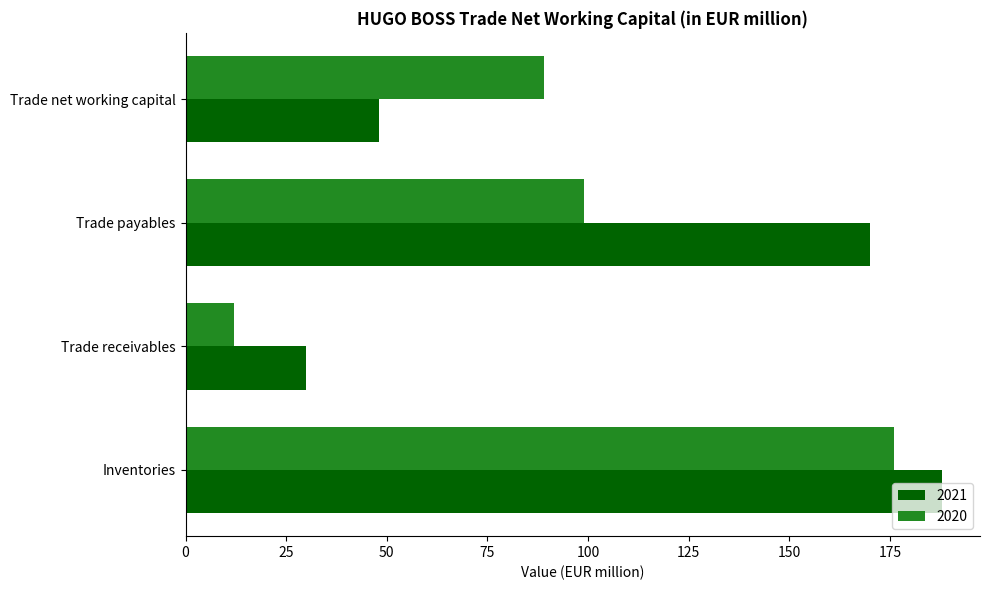

At which label does 2020 reach its minimum?

Trade receivables